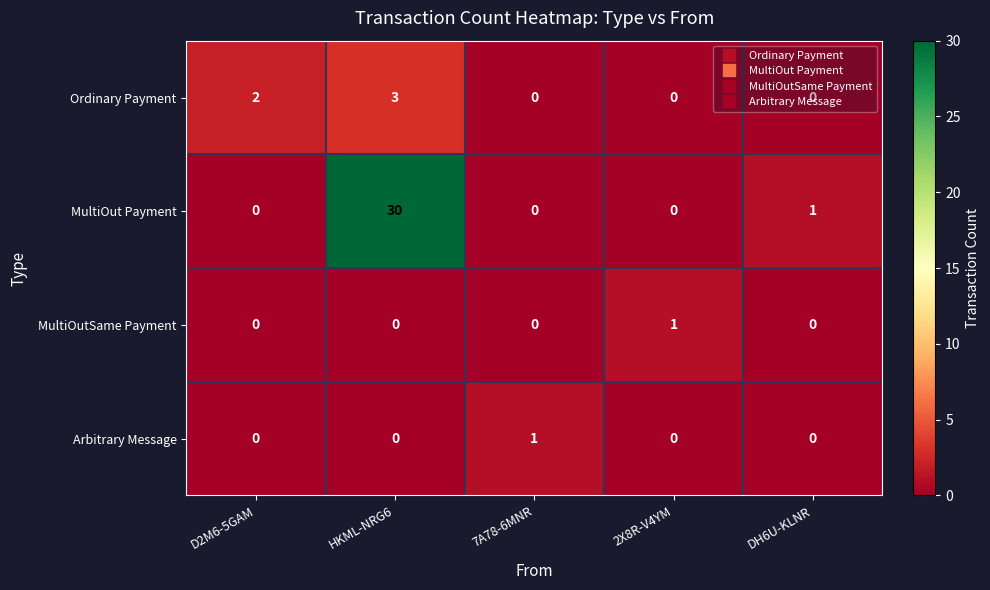

What is the sum of all MultiOut Payment values?

31